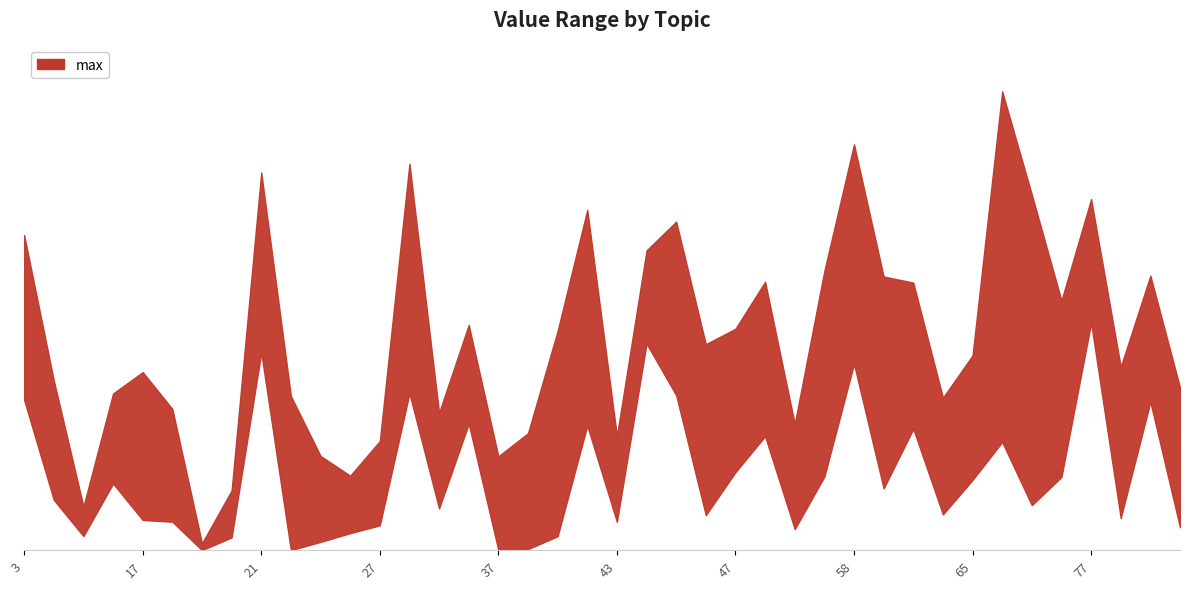

Which series has the largest range (max minus min)?

max